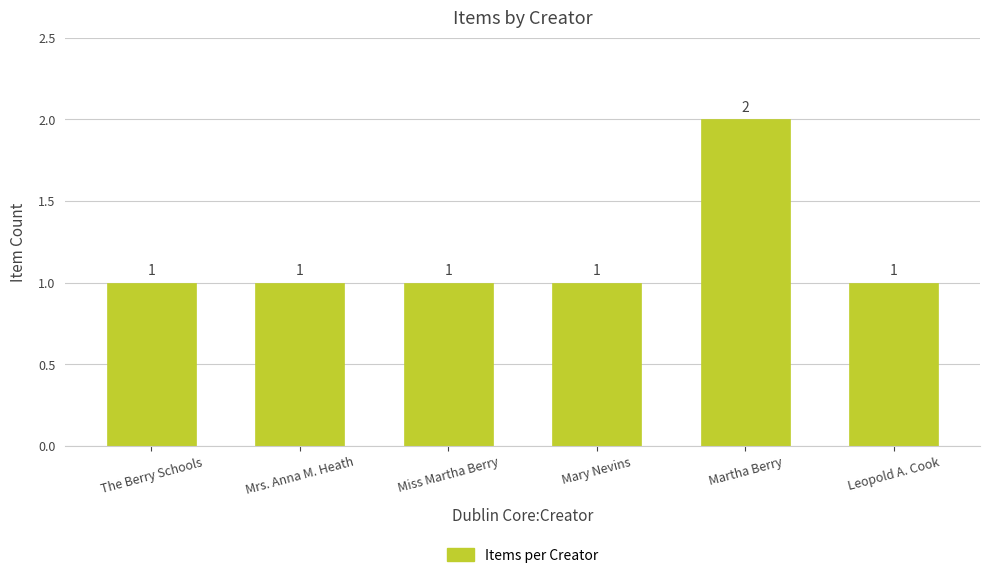

What is the maximum value shown in the chart?

2